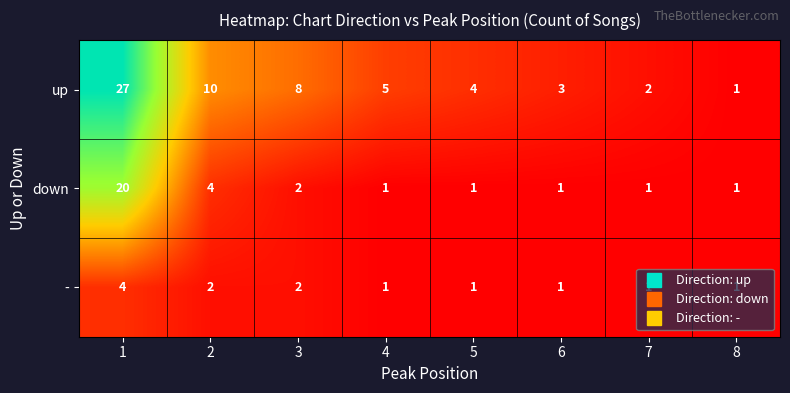

What is the greatest value displayed?

27